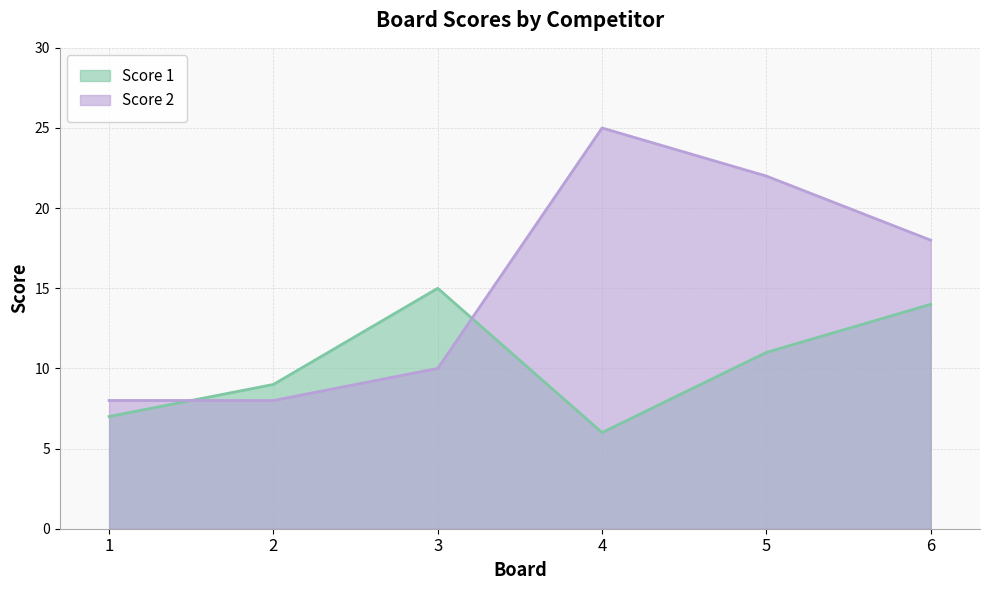

At which category is the sum across all series the highest?

5